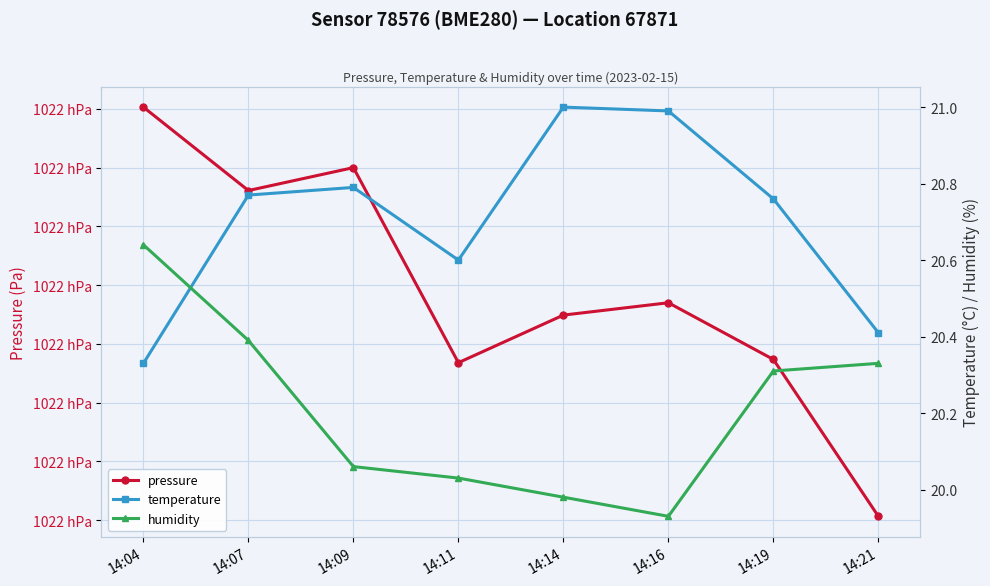

What is the difference between the maximum and minimum values in the pressure series?

13.9